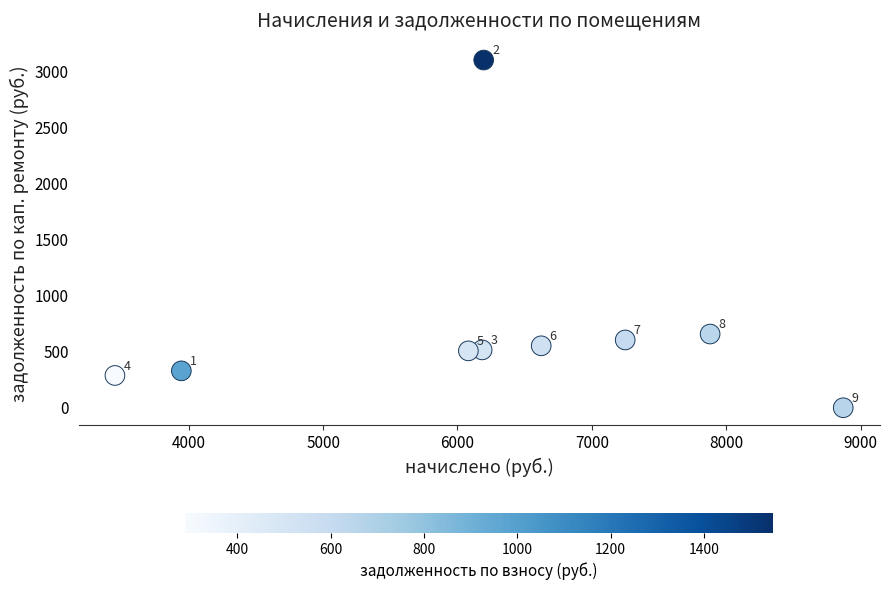

What Y value in the scatter plot is closest to 1548?

656.7